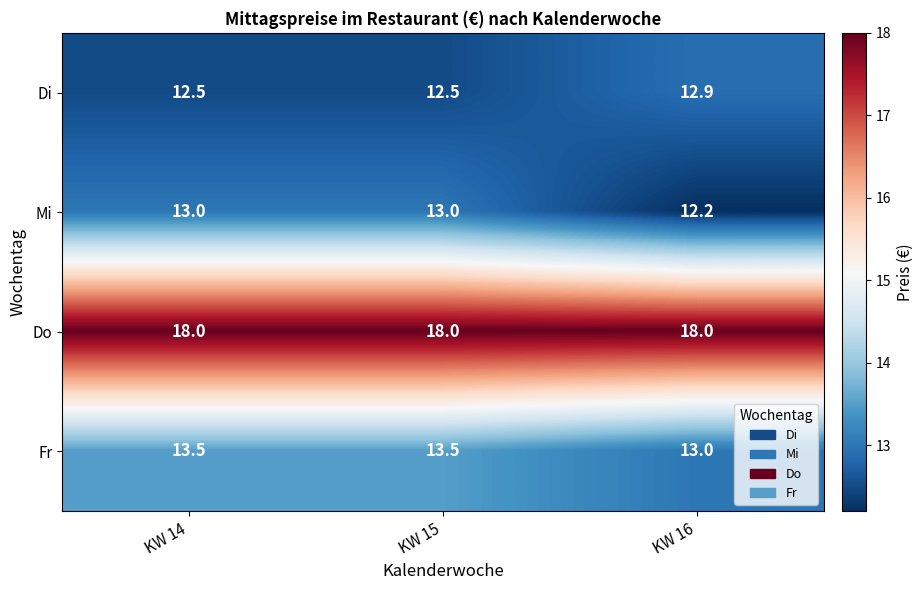

What is the difference between the highest and lowest values at KW 15?

5.5